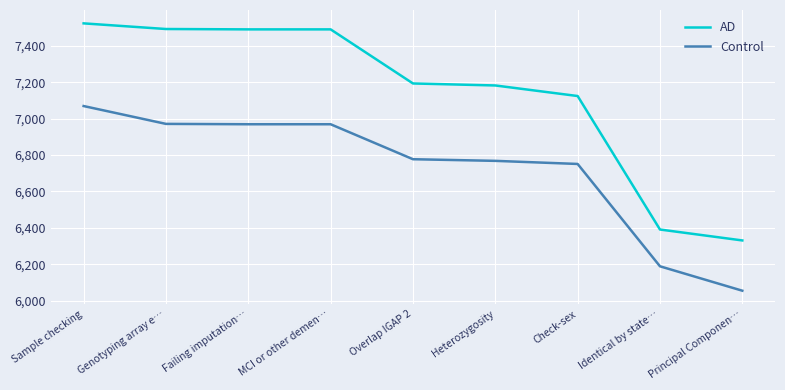

What is the difference between the maximum and minimum values in the AD series?

1192